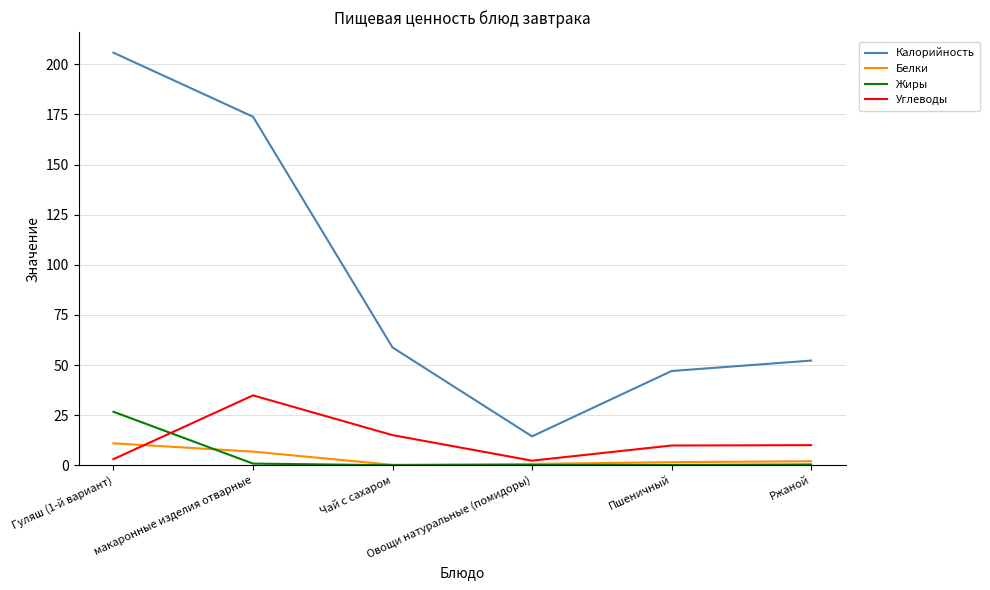

What is the sum of the Калорийность values at Пшеничный and макаронные изделия отварные?

220.9